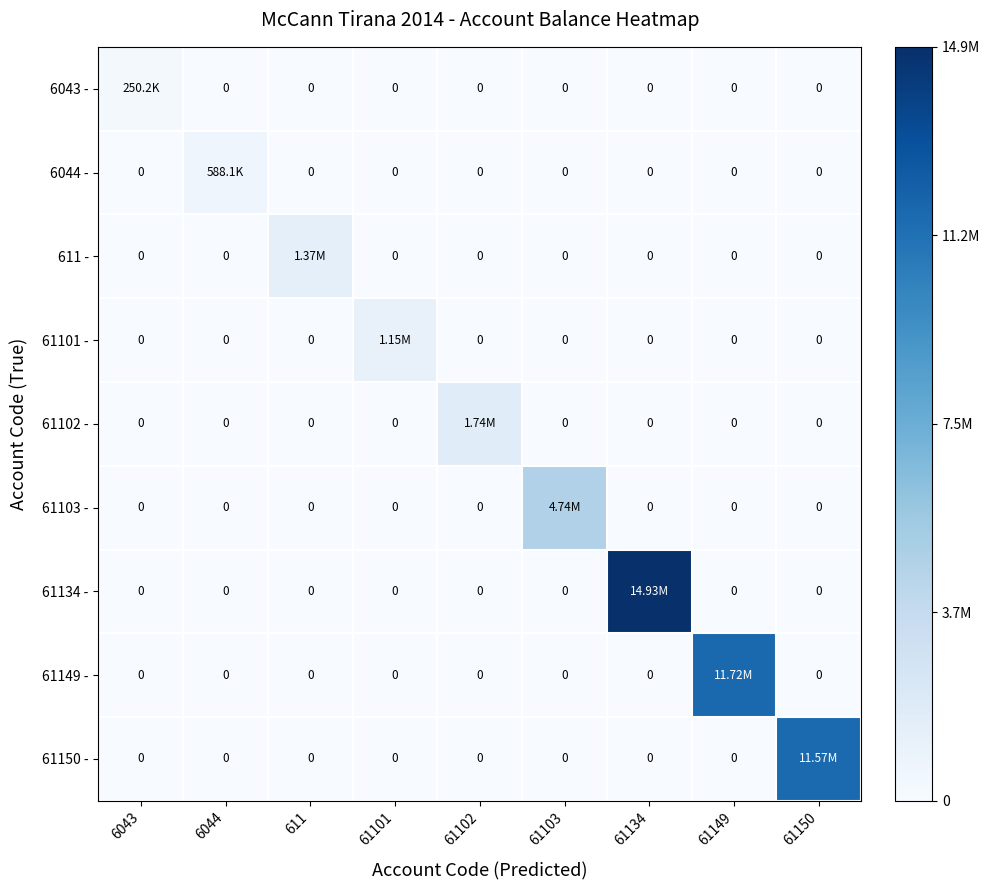

Rank the categories by 61150 - value from highest to lowest.

61150, 6043, 6044, 611, 61101, 61102, 61103, 61134, 61149